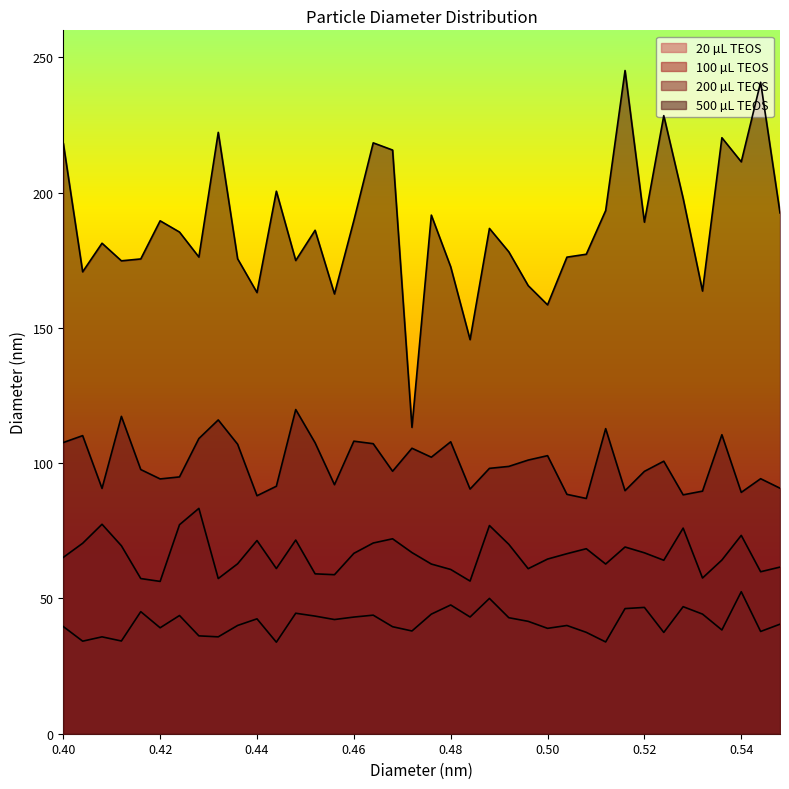

What is the spread (max minus min) of values at 0.54?

158.9